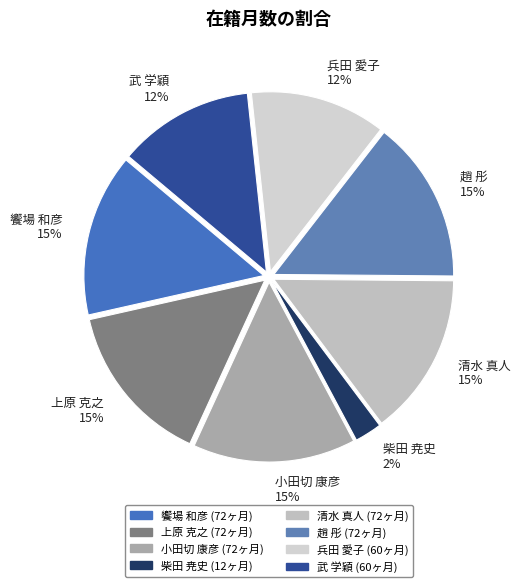

What is the ratio of the value at 小田切 康彦 15% to the value at 清水 真人 15%?

1.0